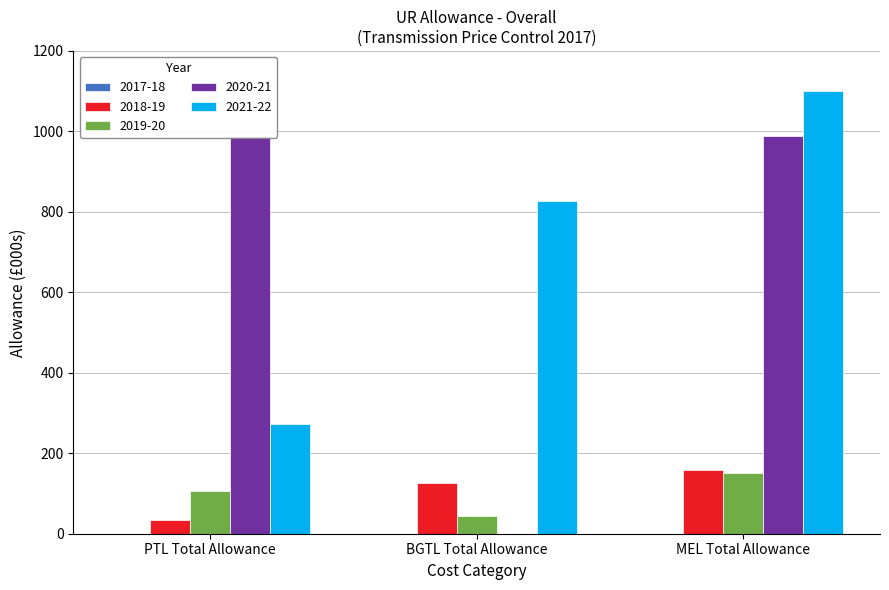

Reading left to right, what are all the values shown in this chart?

2018-19: PTL Total Allowance=33.0	BGTL Total Allowance=125.0	MEL Total Allowance=158.0
2019-20: PTL Total Allowance=106.0	BGTL Total Allowance=44.0	MEL Total Allowance=150.0
2020-21: PTL Total Allowance=988.2	BGTL Total Allowance=0.0	MEL Total Allowance=988.2
2021-22: PTL Total Allowance=272.0	BGTL Total Allowance=828.0	MEL Total Allowance=1100.0